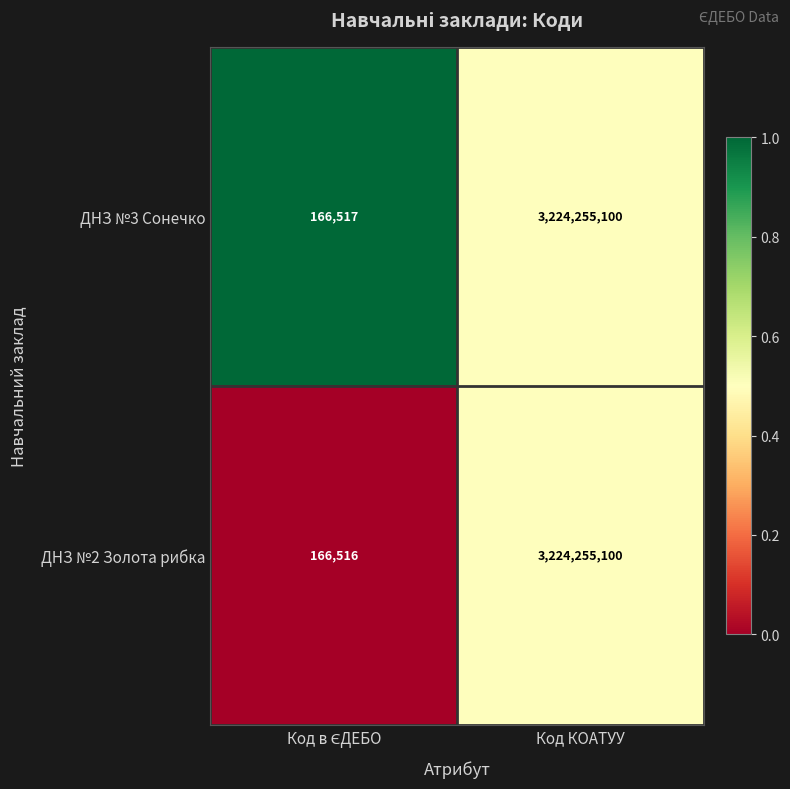

What is the sum of all ДНЗ №2 Золота рибка values?

3224421616